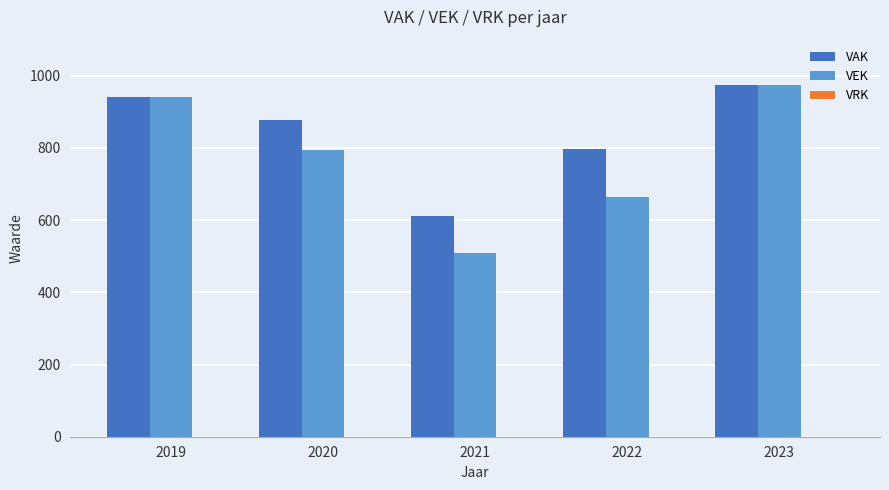

The VEK series shows 266 at 2023. True or false?

False